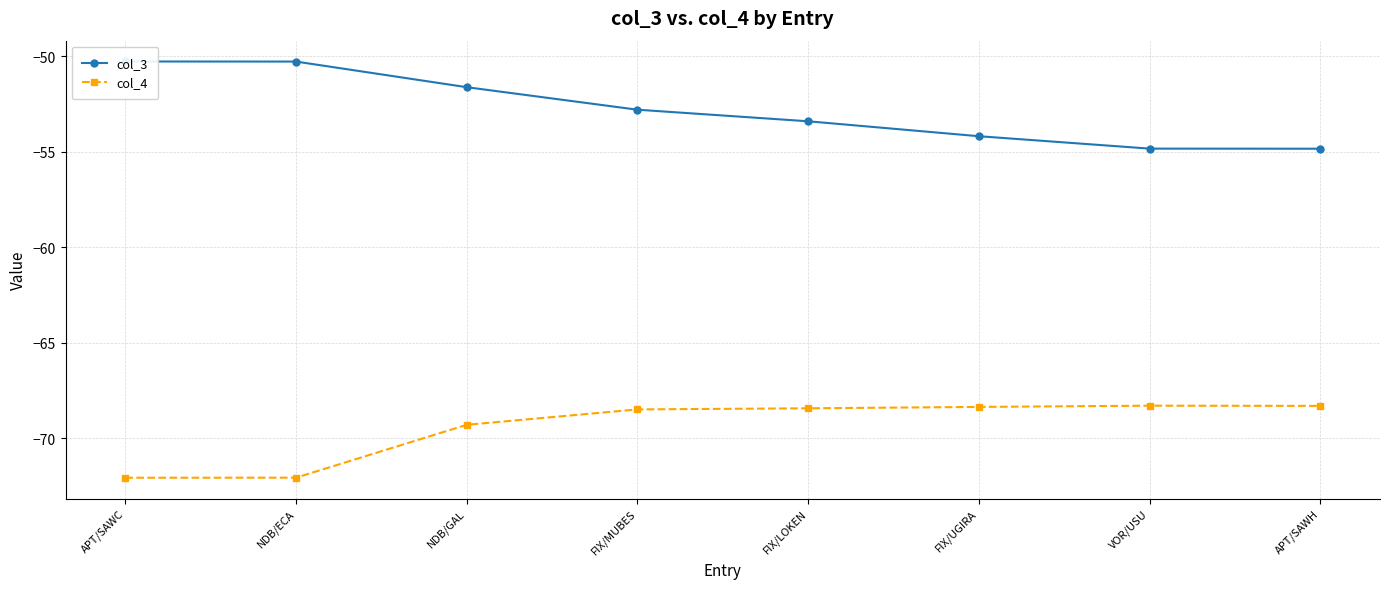

What is the smallest value displayed?

-72.1